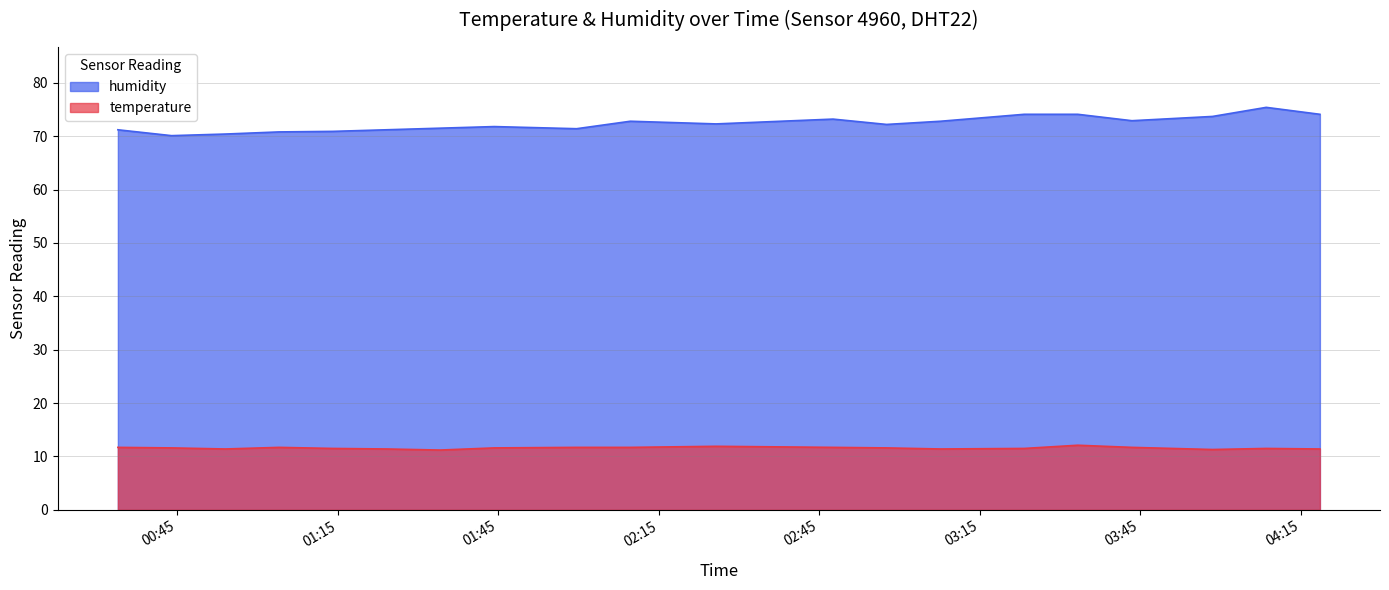

How many interior local peaks does the temperature series have?

4